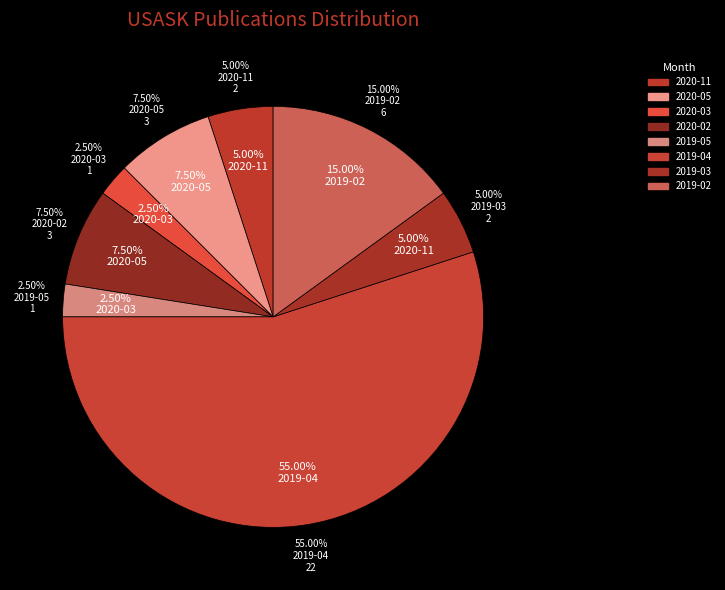

Which category has the biggest portion of the pie?

2019-04